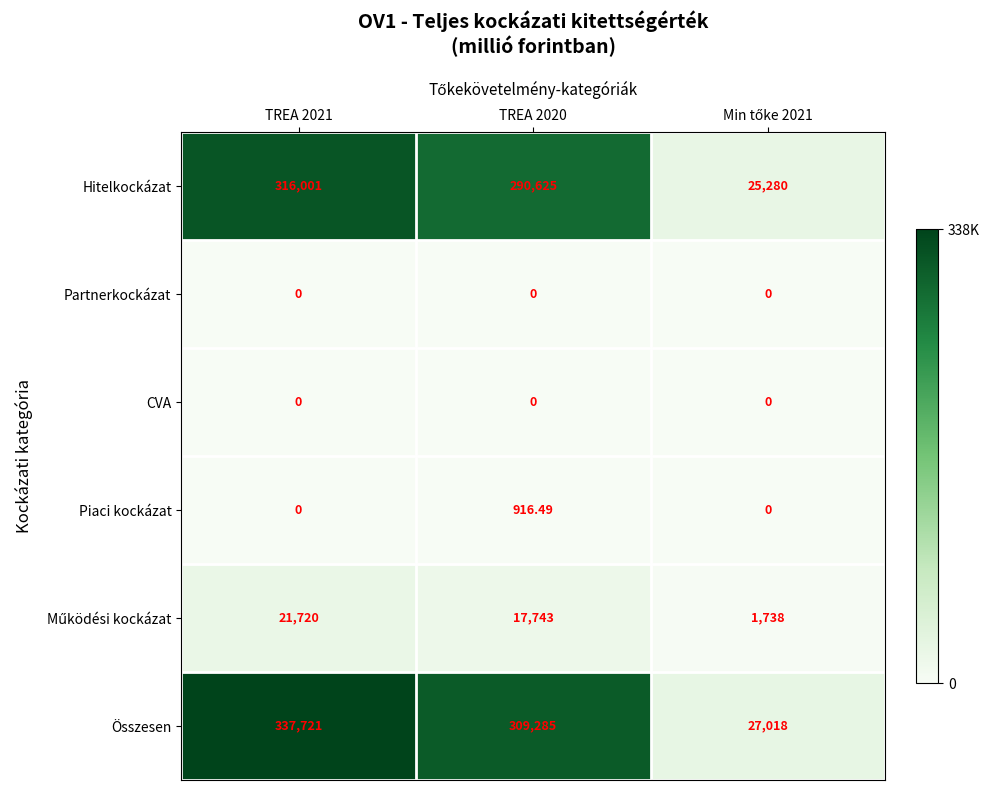

Which series has the largest total across all categories?

Összesen